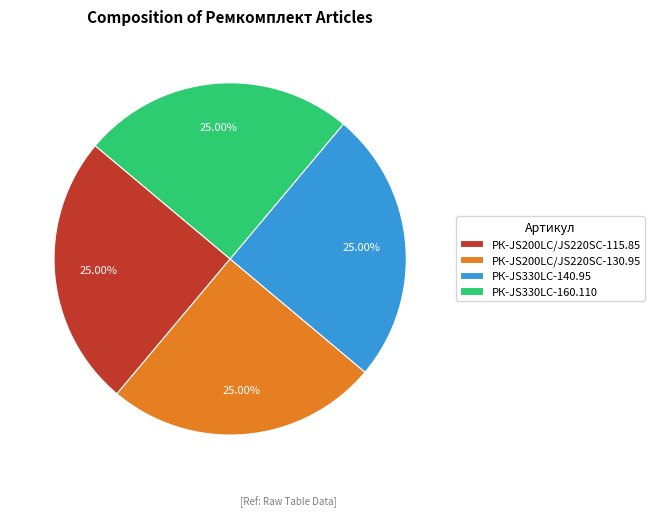

What is the total percentage of РК-JS330LC-140.95 and РК-JS200LC/JS220SC-115.85?

50.0%